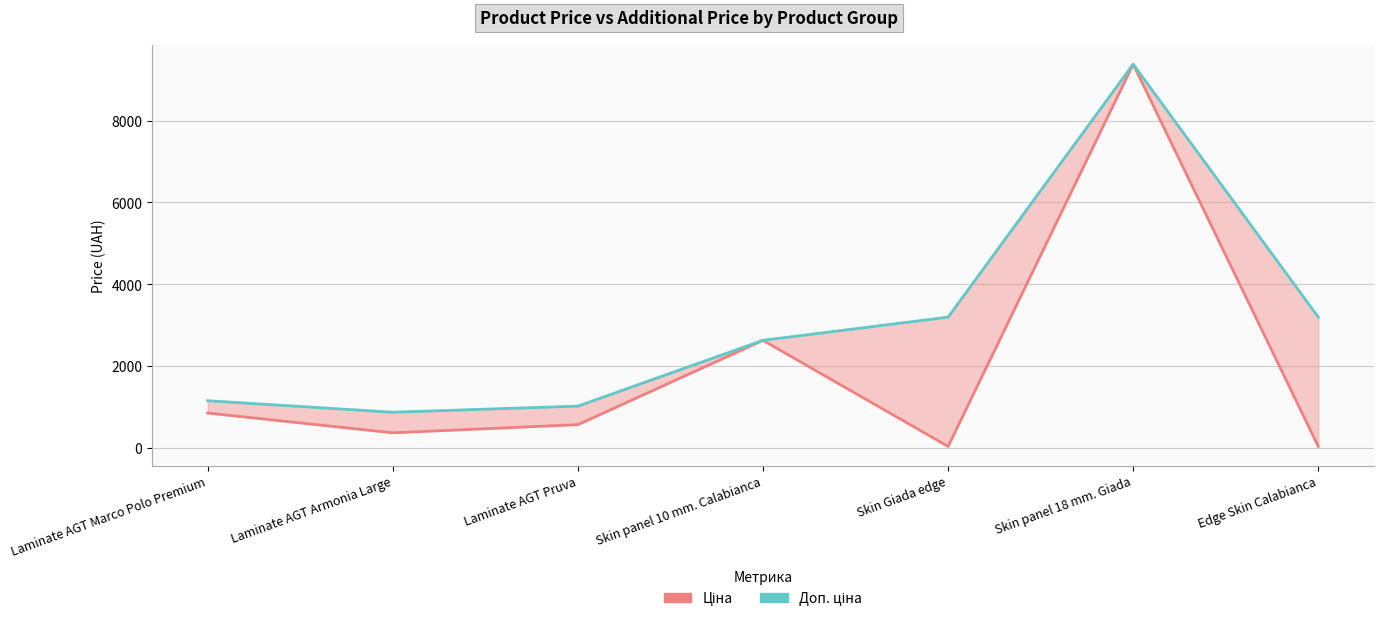

List the series in order of their overall mean, lowest first.

Ціна, Доп. ціна